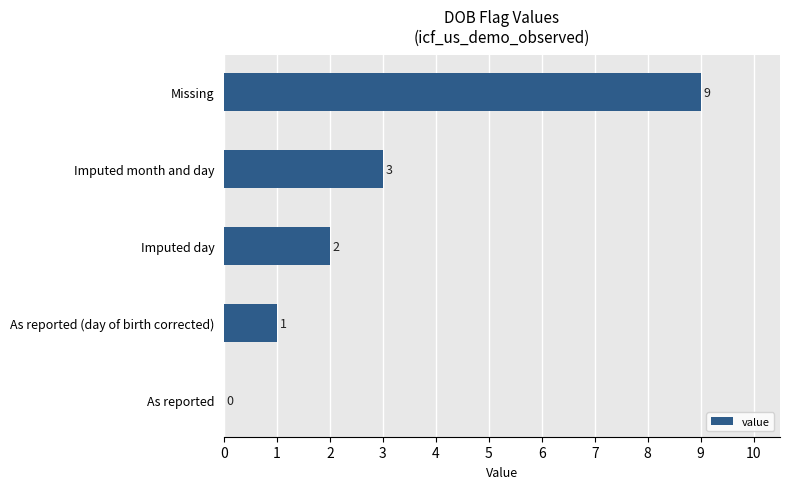

How many values are between 1 and 3?

3